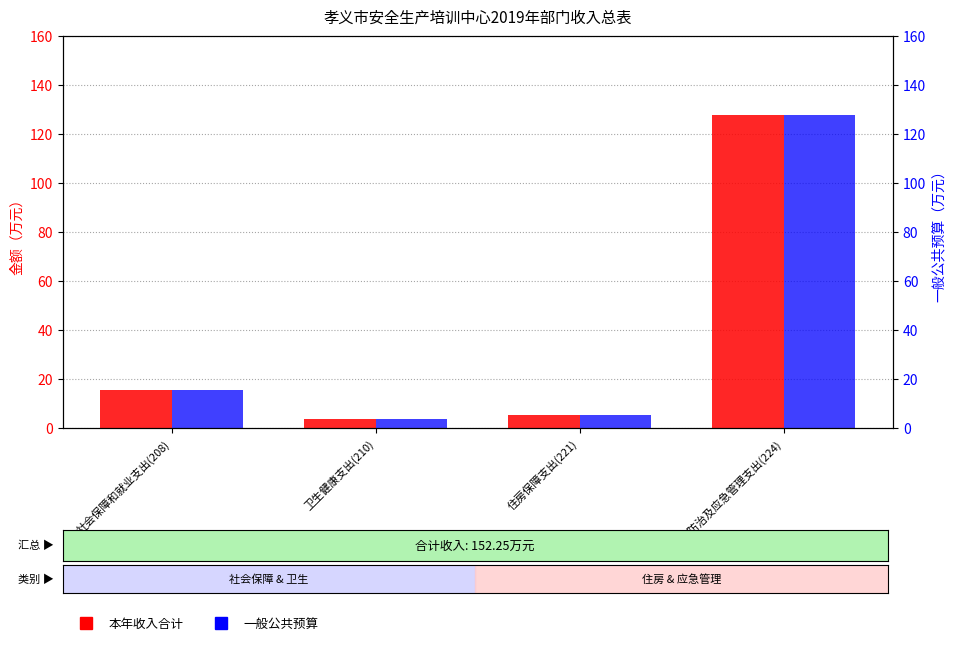

How many groups of bars are there?

4